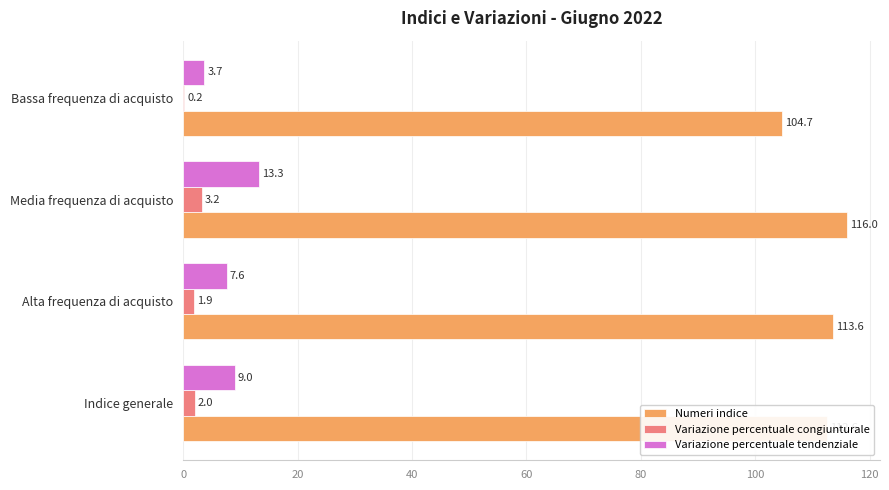

Which category has the highest value in the Variazione percentuale tendenziale series?

Media frequenza di acquisto